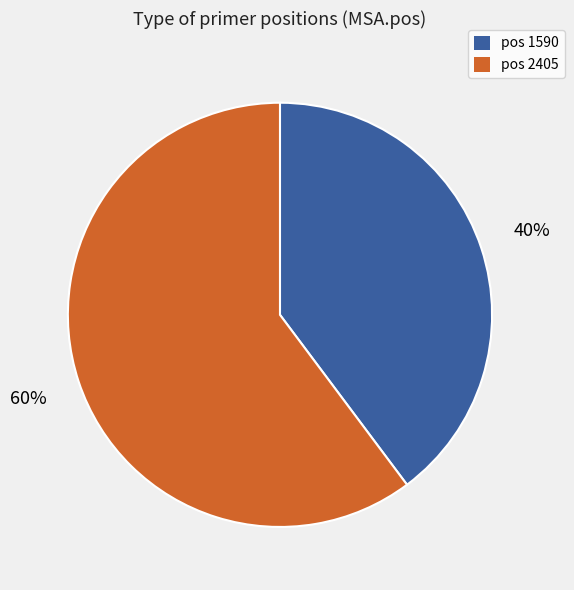

Is there a majority slice in this chart?

Yes